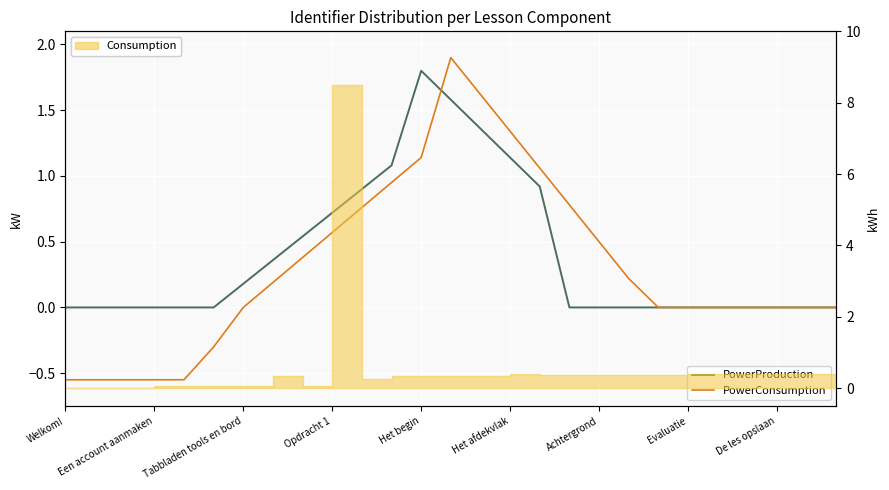

What is the difference between the maximum and minimum values in the PowerProduction series?

1.8